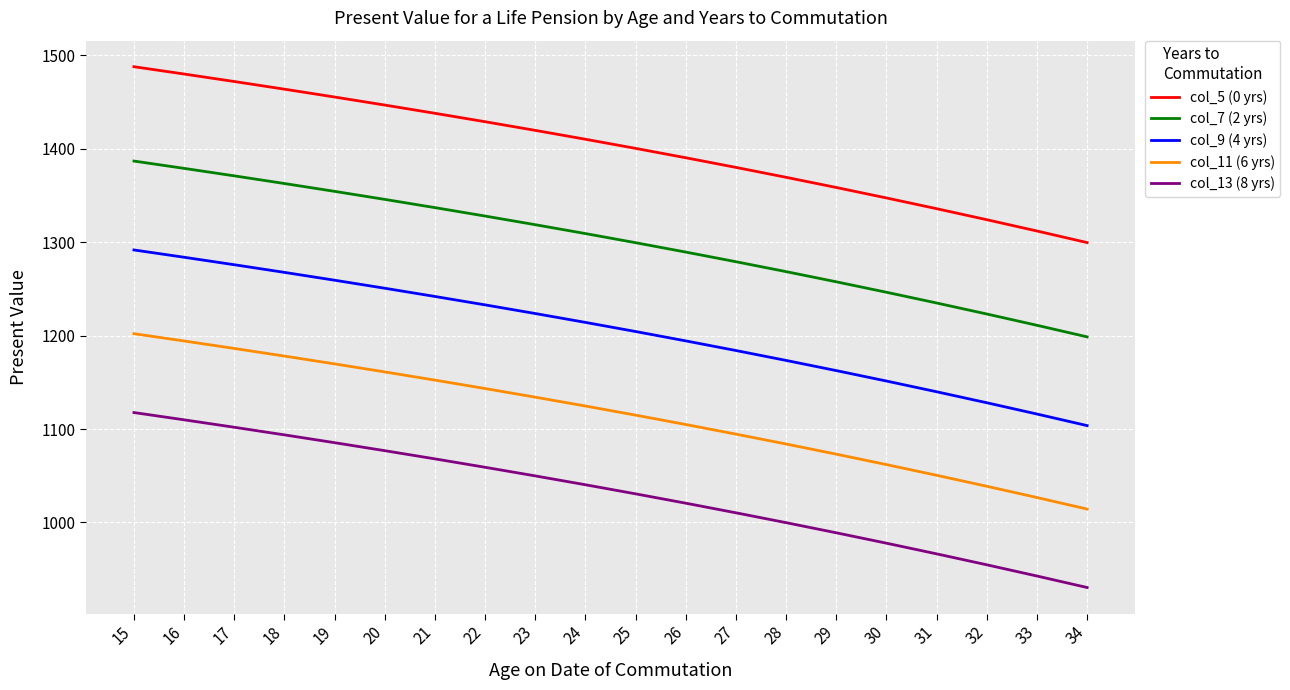

What is the total value across all series at 17?

6406.5